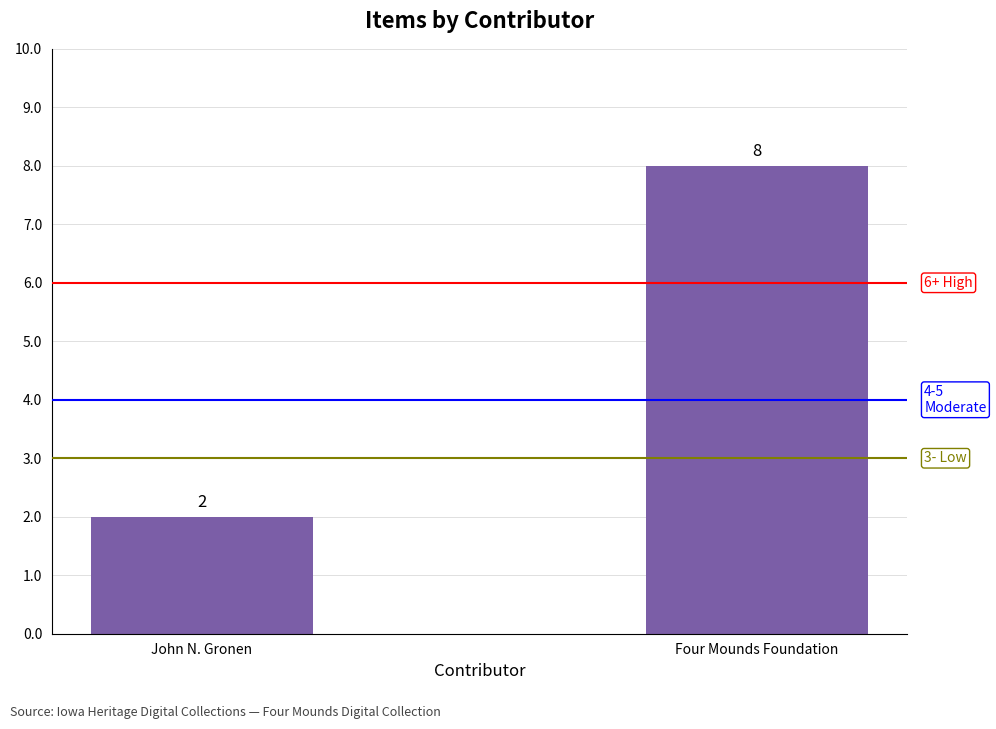

Reading left to right, list all the values displayed in this chart.

John N. Gronen=2	Four Mounds Foundation=8